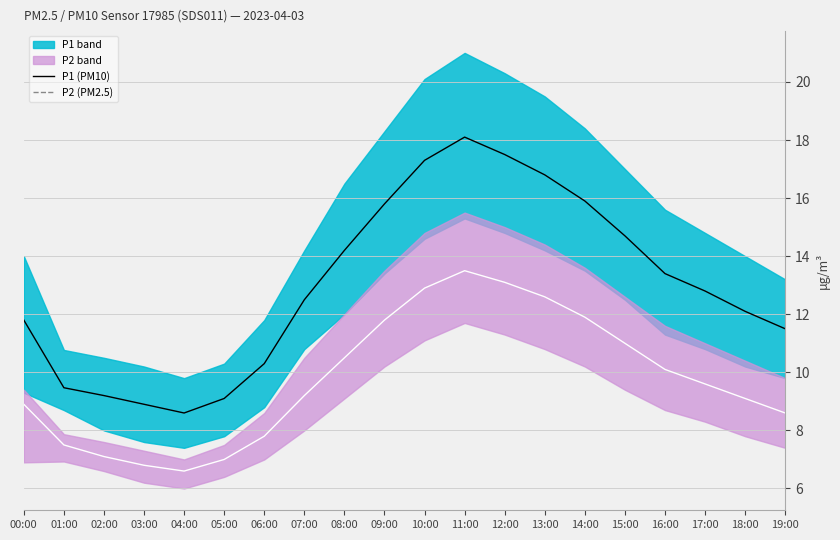

Rank the series at 19:00 from highest to lowest value.

P1 (PM10), P2 (PM2.5)